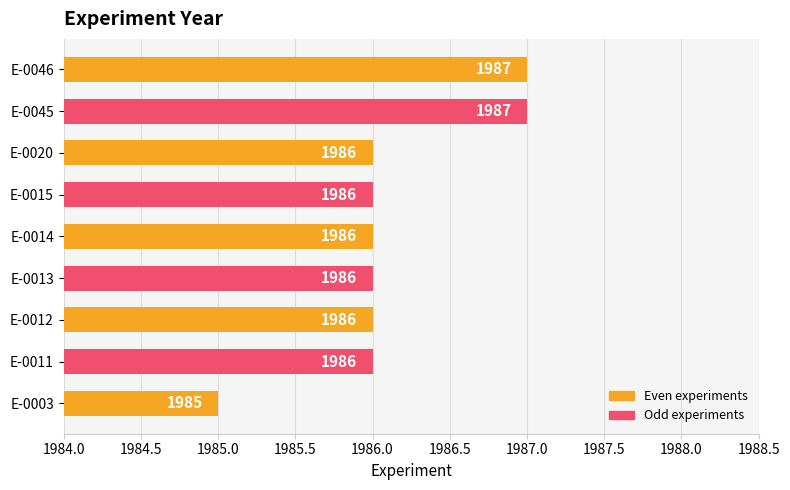

How many values are below 1986?

1